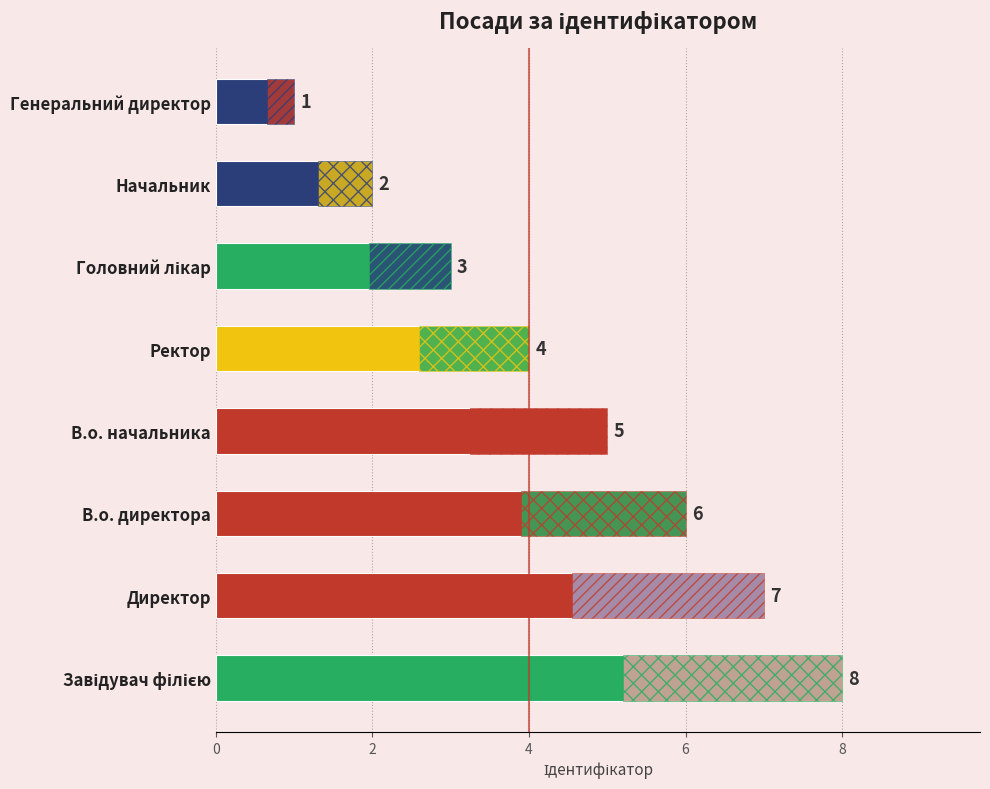

Count the values in the range 3 to 7.

5